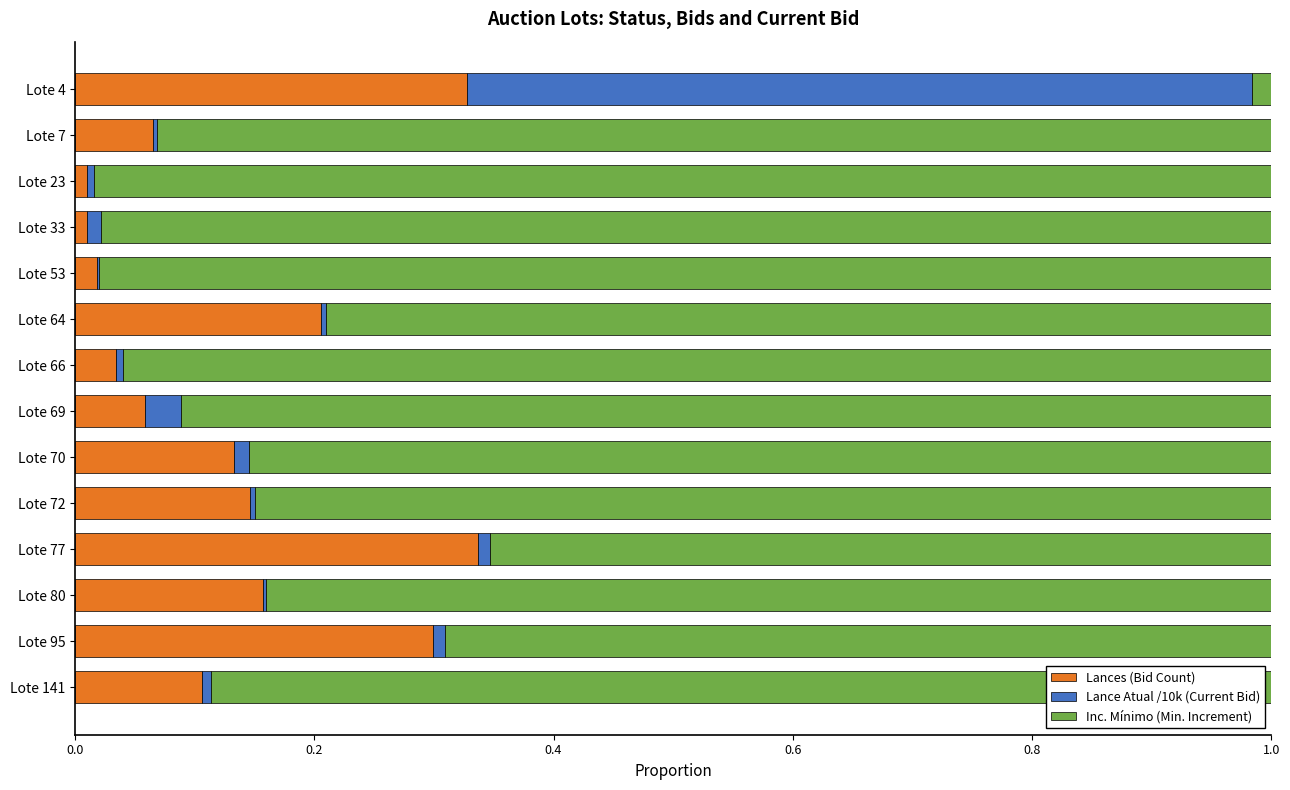

What are all the series names shown in the legend?

Lances (Bid Count), Lance Atual /10k (Current Bid), Inc. Mínimo (Min. Increment)